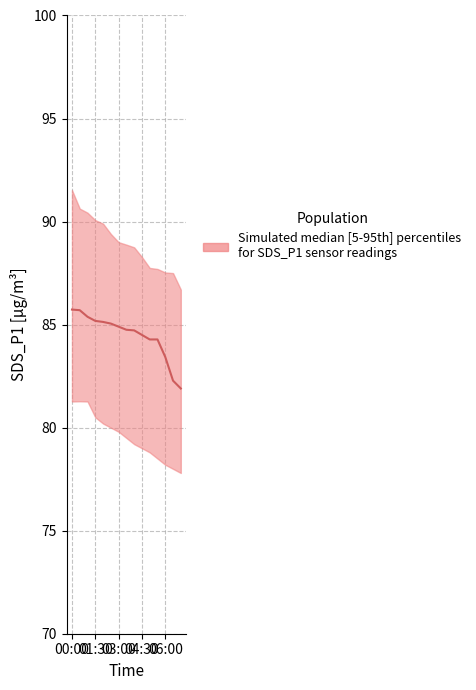

Which category has the lowest value across all series?

14